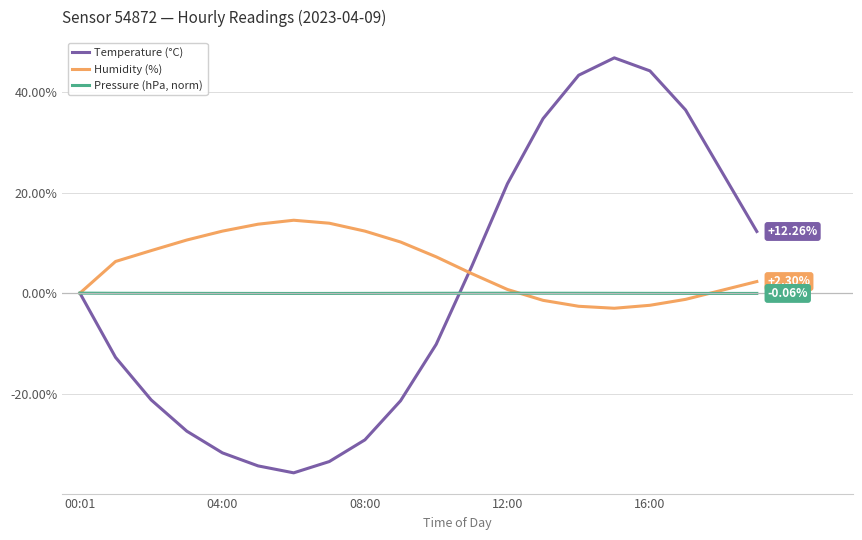

List the series in order of their peak value, lowest first.

Pressure (hPa, norm), Humidity (%), Temperature (°C)